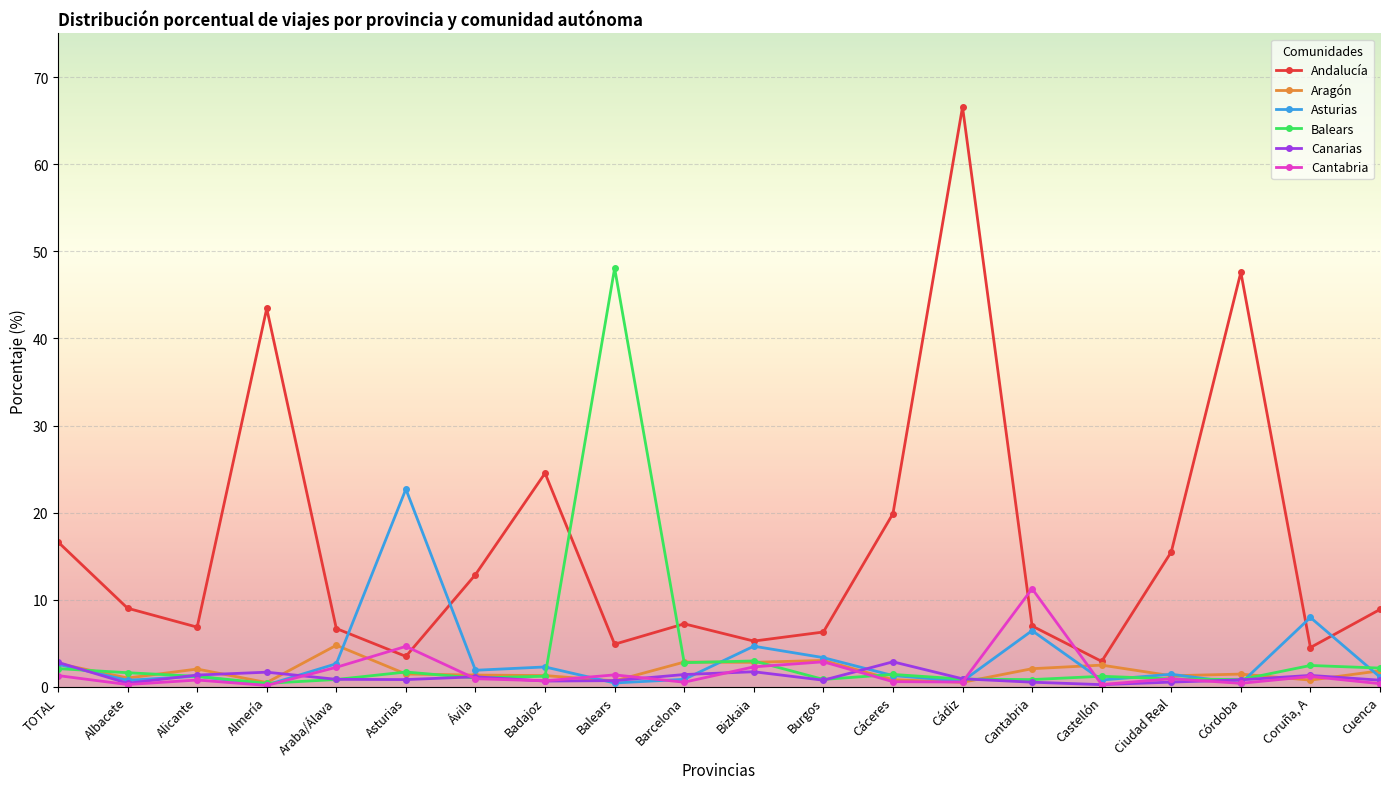

Does the chart display data point markers on the line(s)?

Yes